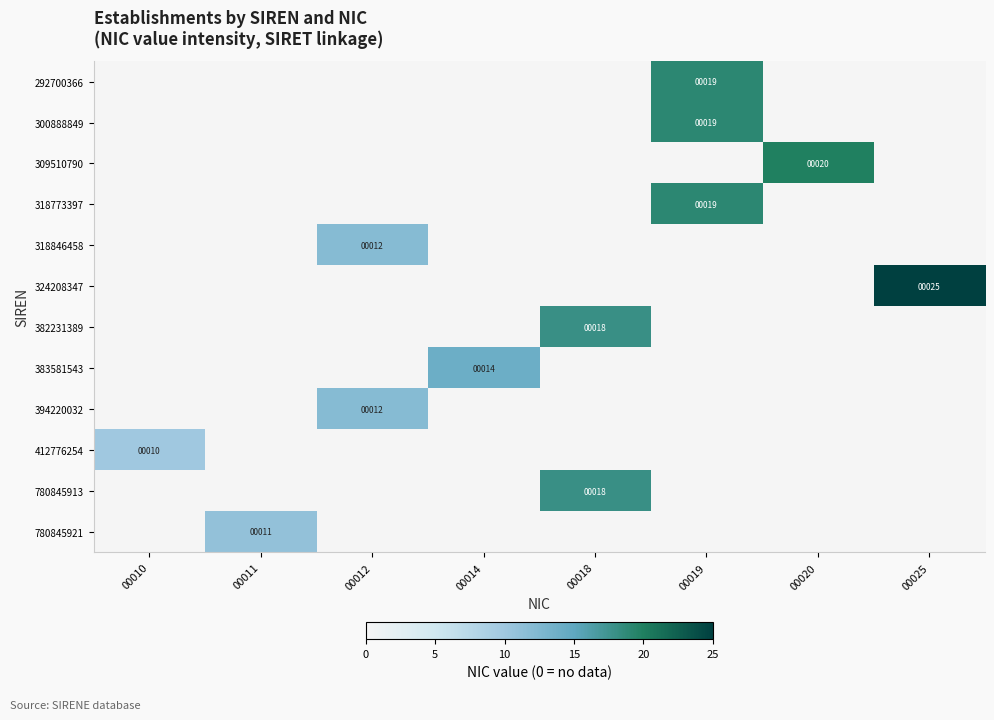

True or false: 780845921 has a value of 11 at 00011.

True